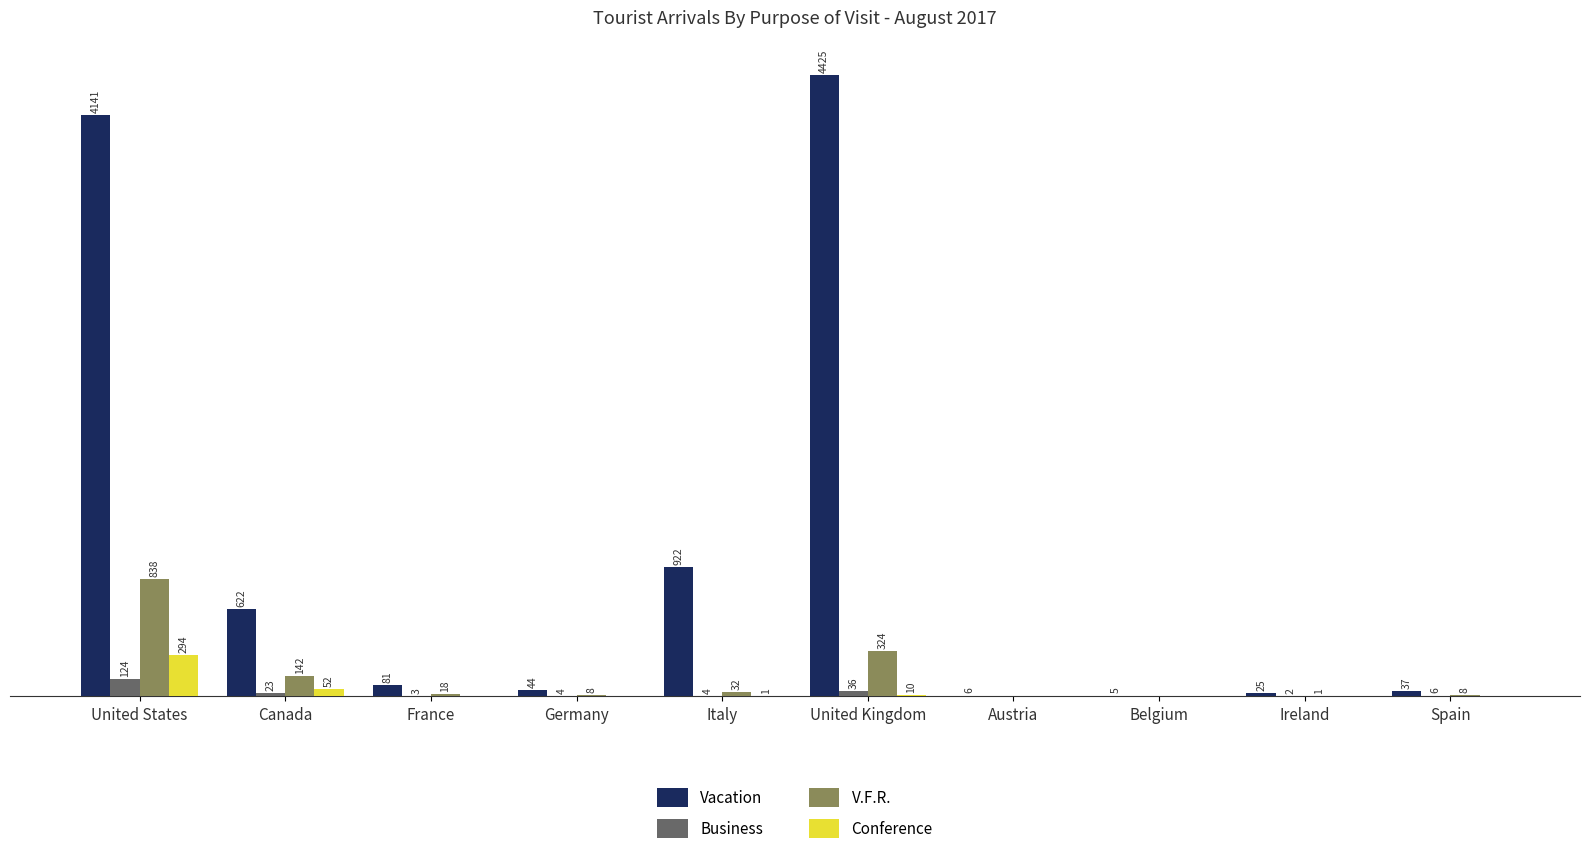

At which label does Business first exceed 4?

United States